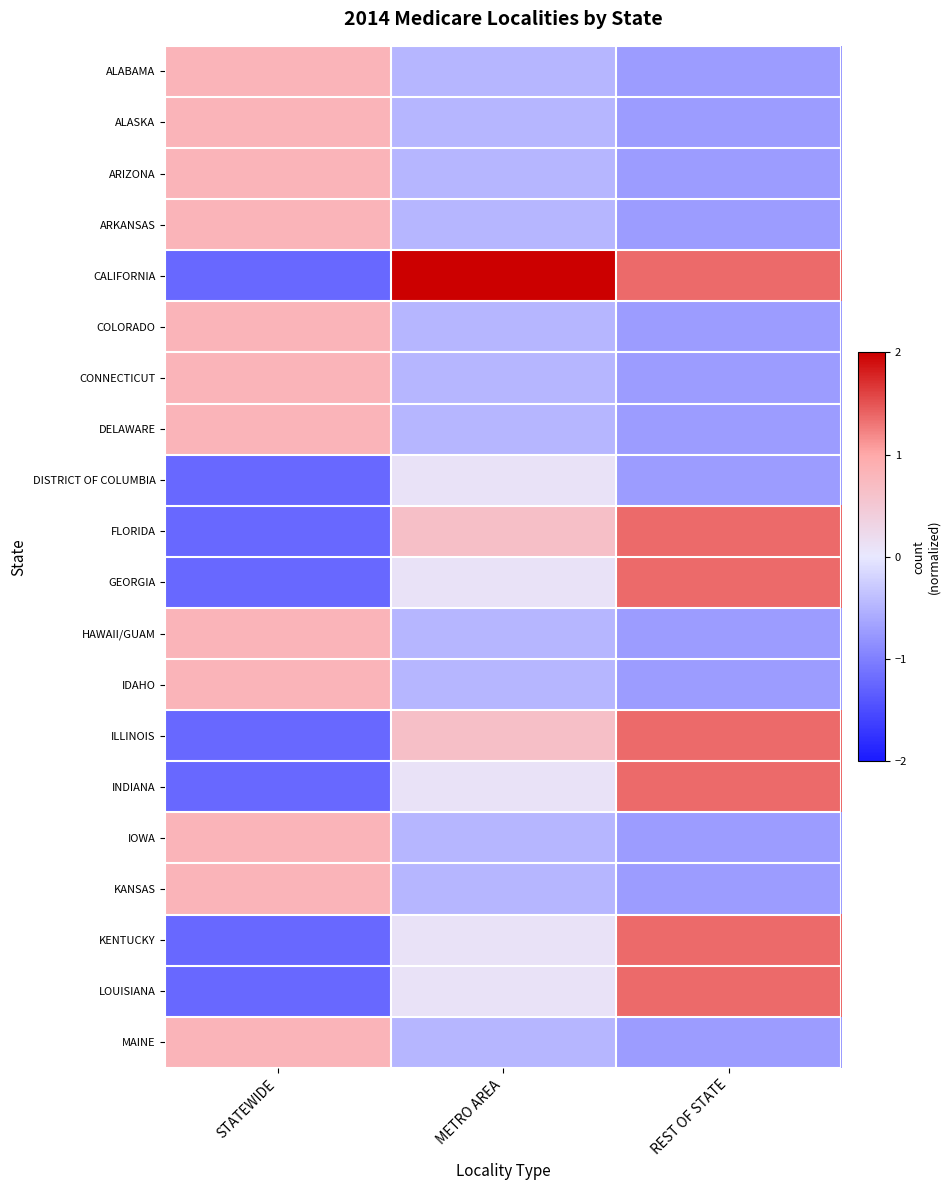

Between STATEWIDE and METRO AREA, which series saw the biggest shift?

CALIFORNIA